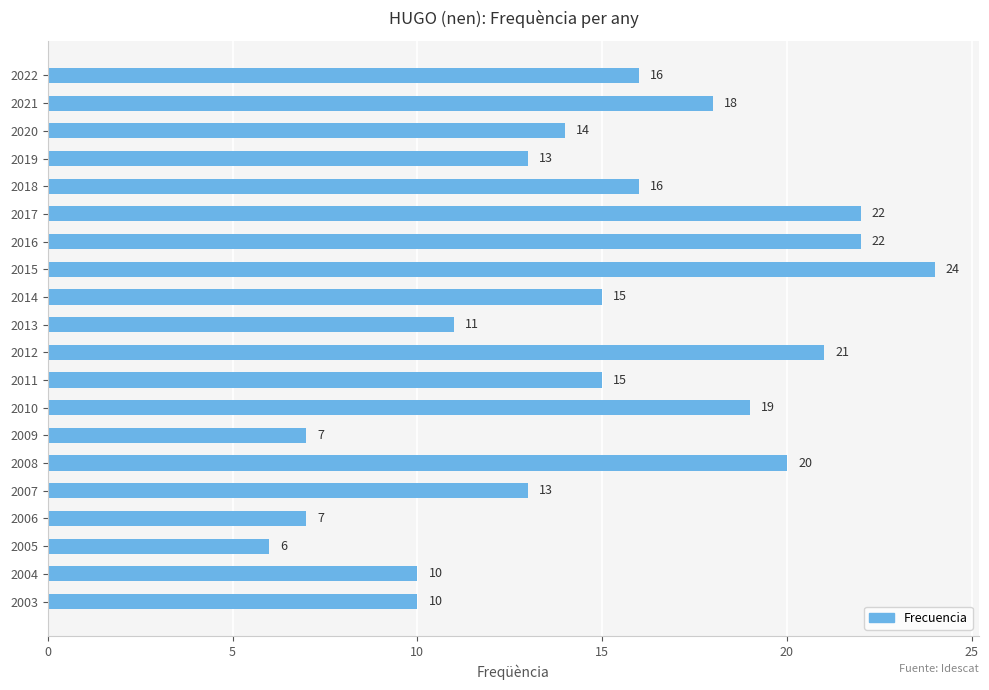

At which category does the chart reach its peak across all series?

2015